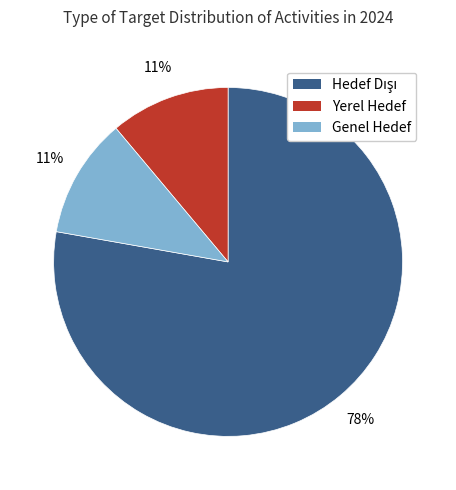

Is there a majority slice in this chart?

Yes